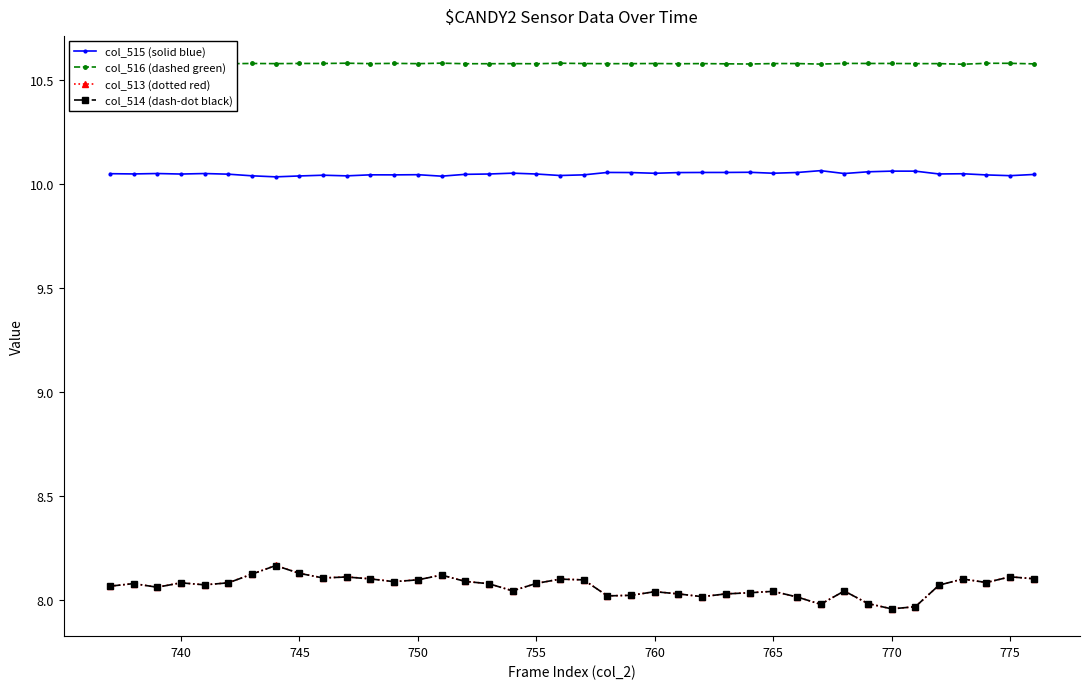

True or false: col_513 (dotted red) and col_515 (solid blue) intersect in this chart.

False